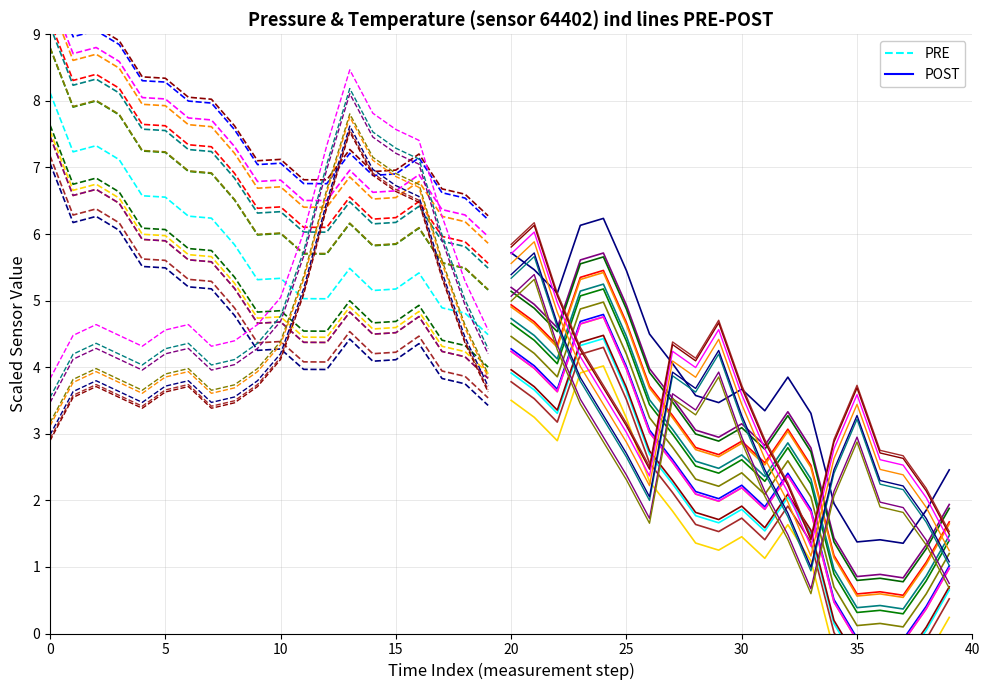

Which series has the largest range (max minus min)?

POST